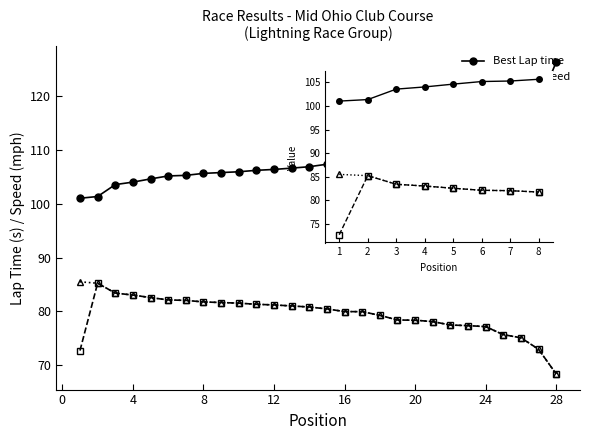

Is the value of Best Lap time at 6 greater than the value of Average Speed at 1?

Yes